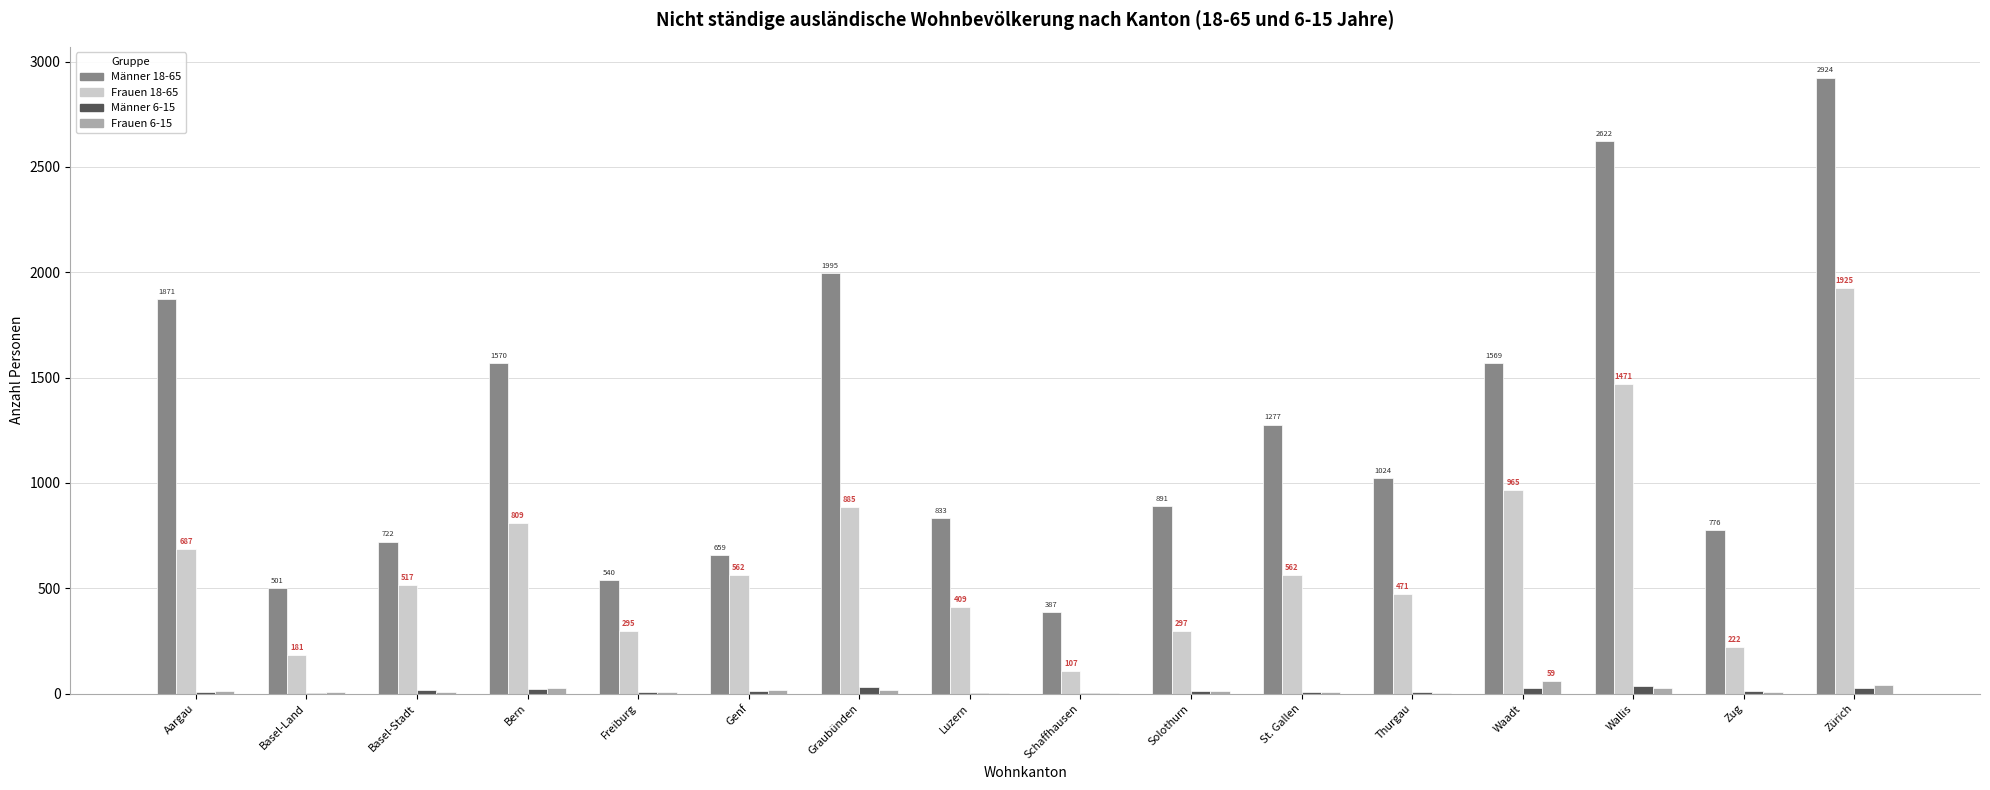

What is the sum of the Männer 6-15 values at Waadt and Basel-Land?

30